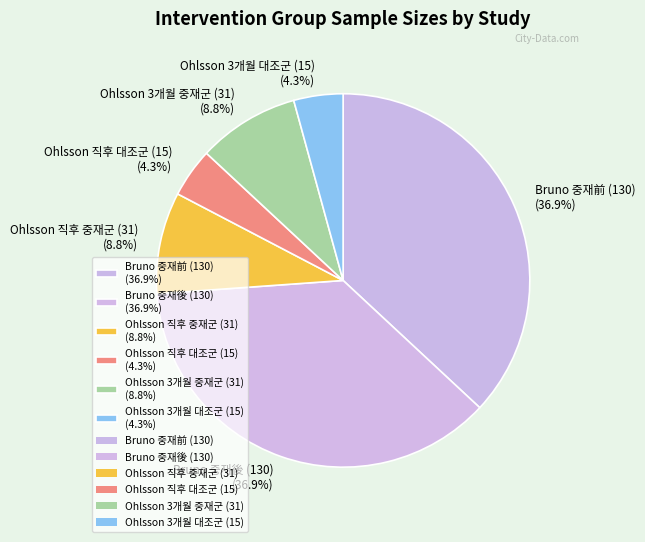

Is there any slice that represents more than half of the pie?

No